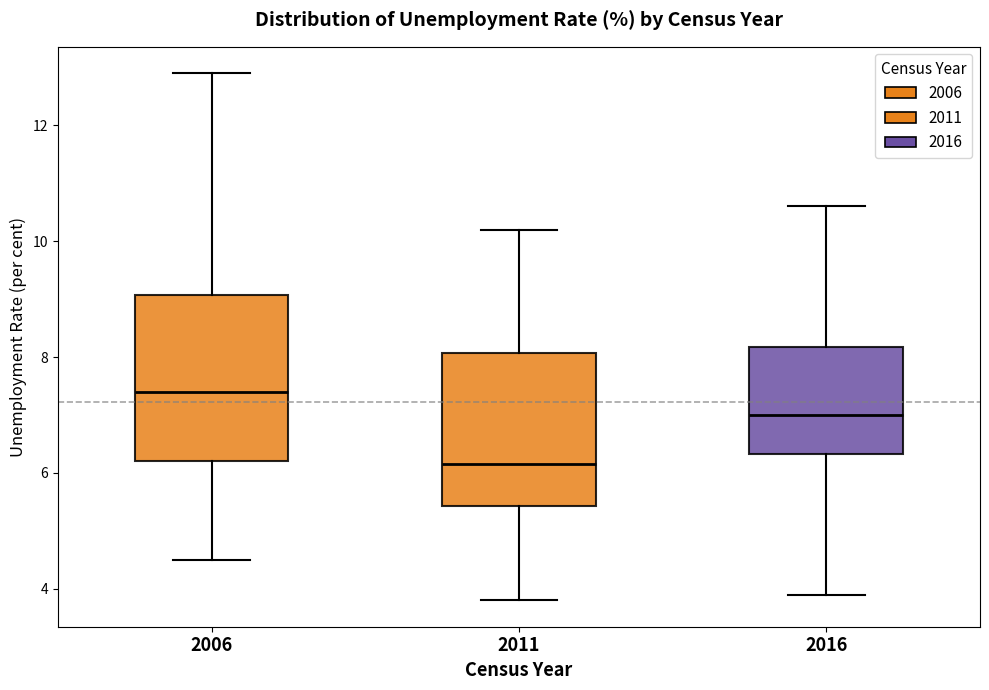

Reading left to right, transcribe this box plot: for each box, give where its median line is, the range the box spans, and where its two whiskers end, as read against the y-axis. The values are not printed on the chart, so give them approximately, as read against the axis.

2006: median 7.4, box 6.2 to 9.0, whiskers 4.6 to 13.0
2011: median 6.2, box 5.4 to 8.0, whiskers 3.8 to 10.2
2016: median 7.0, box 6.4 to 8.2, whiskers 4.0 to 10.6